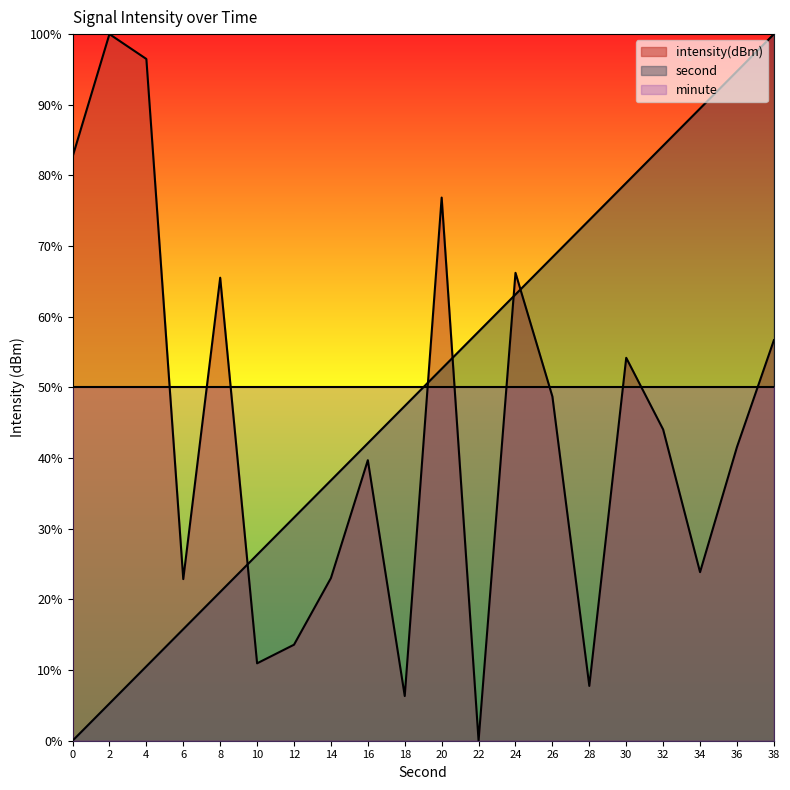

Reading left to right, transcribe all the data shown in this chart.

second: 0.0	5.3	10.5	15.8	21.1	26.3	31.6	36.8	42.1	47.4	52.6	57.9	63.2	68.4	73.7	78.9	84.2	89.5	94.7	100.0
intensity: 82.6	100.0	96.5	22.9	65.5	11.0	13.6	23.0	39.7	6.3	76.9	0.0	66.2	48.7	7.8	54.2	44.0	23.9	41.6	56.7